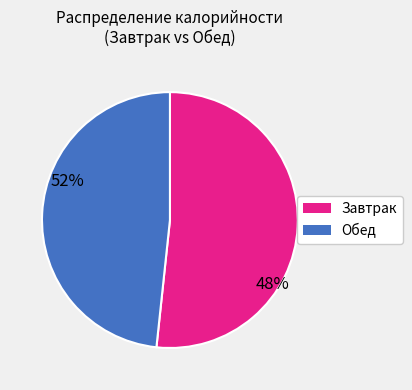

Does any single category account for the majority?

Yes